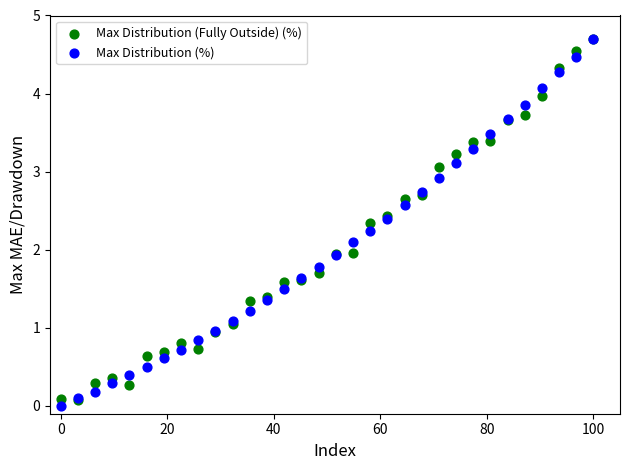

Which series has the widest spread of Y values?

Max Distribution (%)